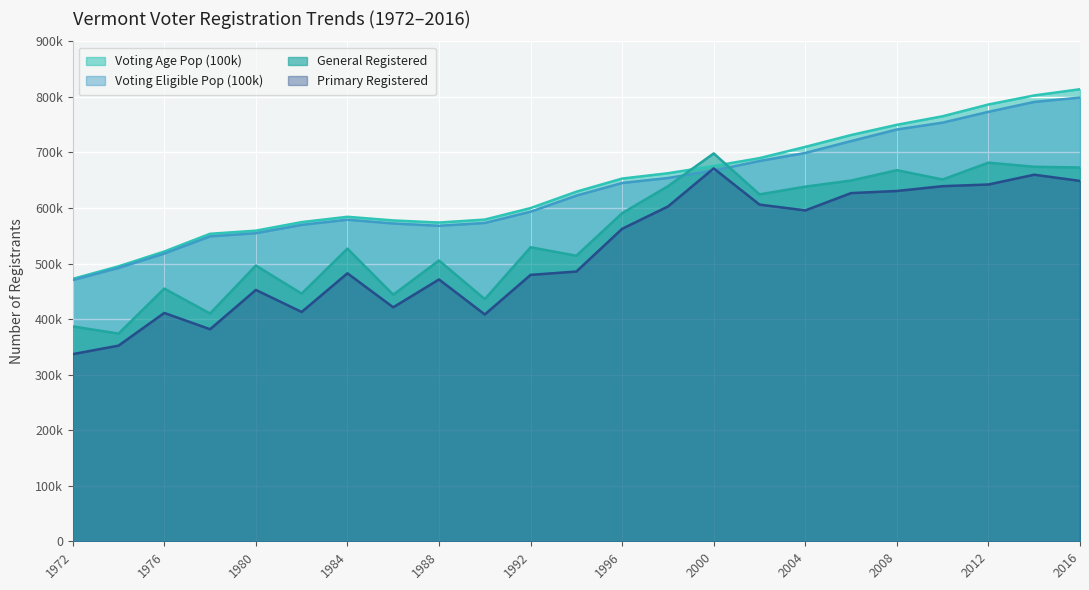

Does the chart display data point markers on the line(s)?

No